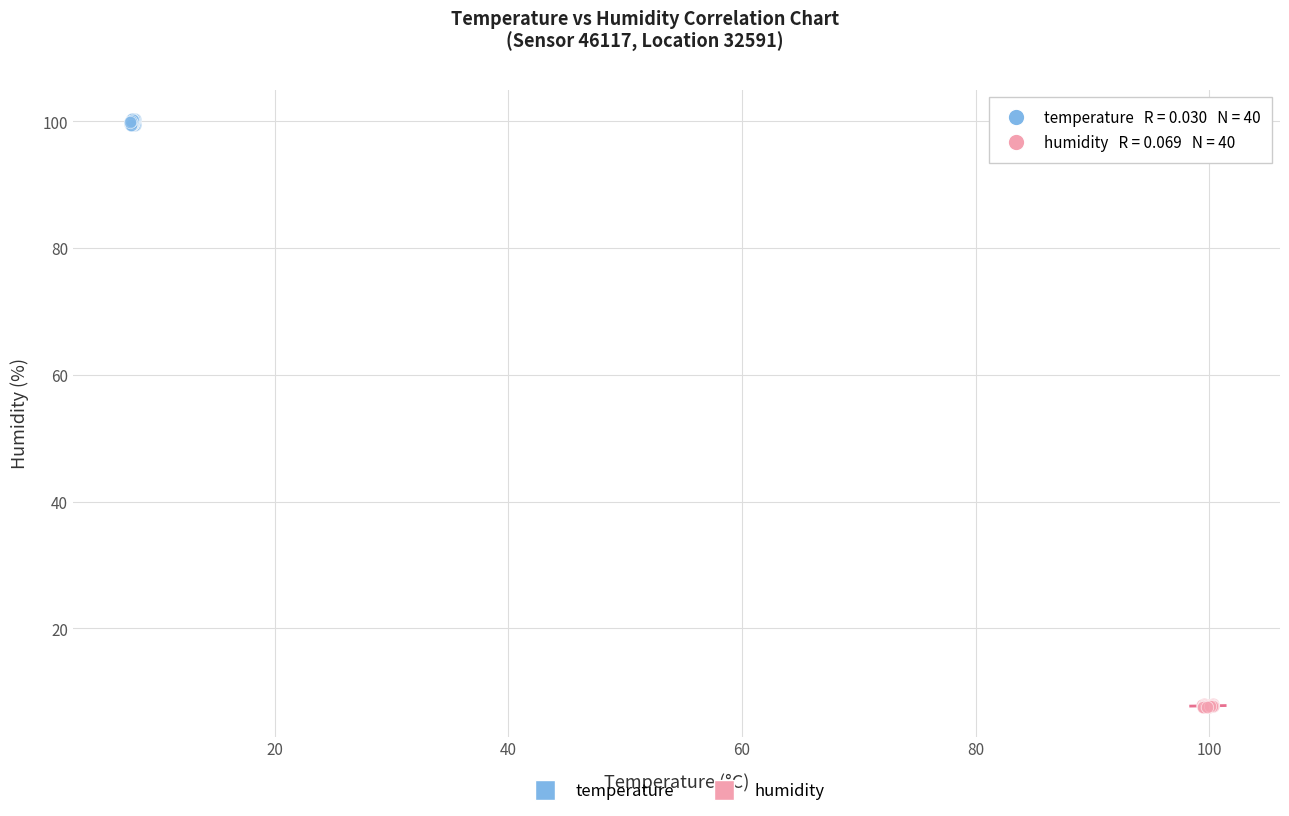

Which series contains the highest Y value?

temperature